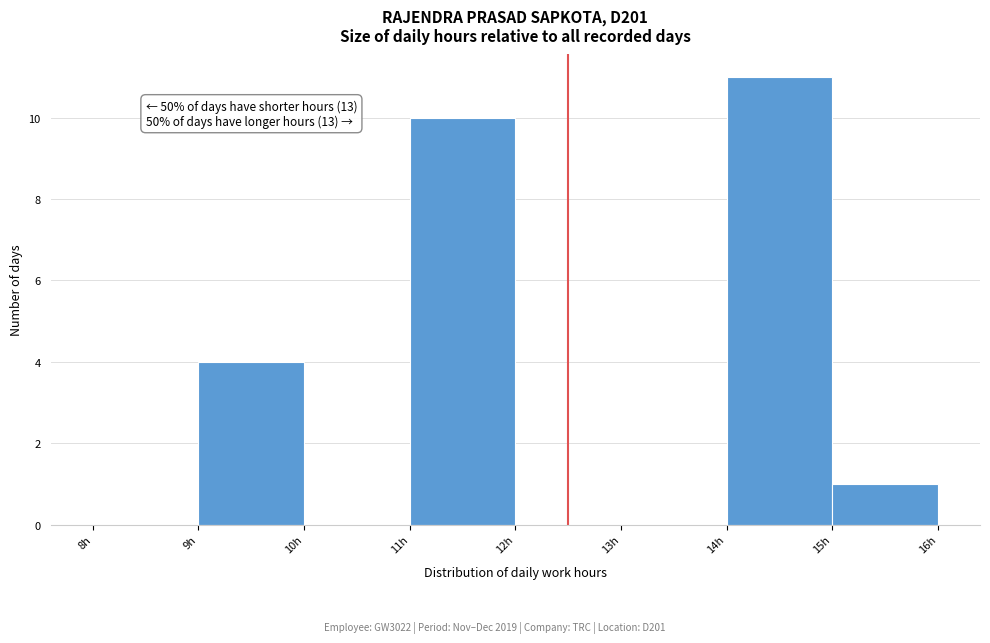

Which range on the x-axis has the tallest bar?

14 to 15